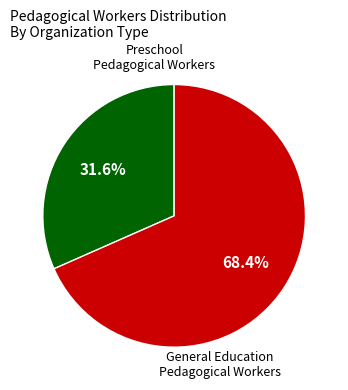

Is there any slice that represents more than half of the pie?

Yes